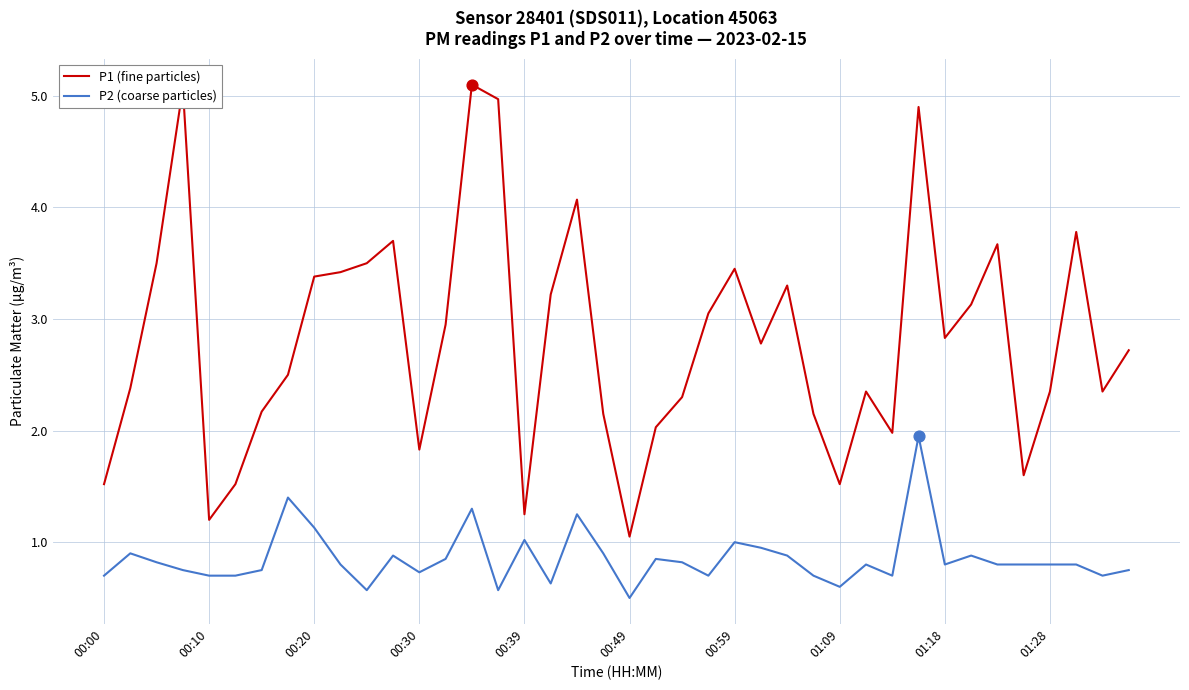

Which series has the largest total across all categories?

P1 (fine particles)